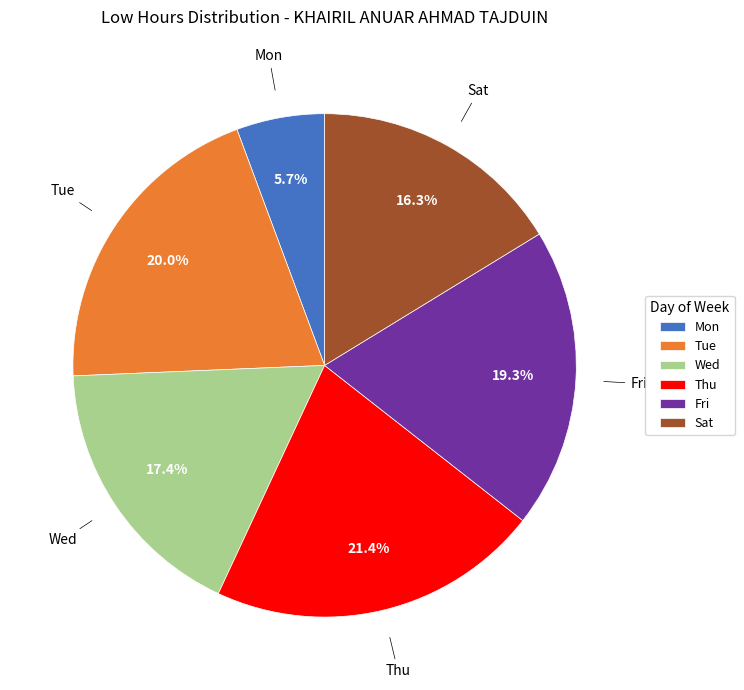

How much of the chart is everything except Thu?

78.6%